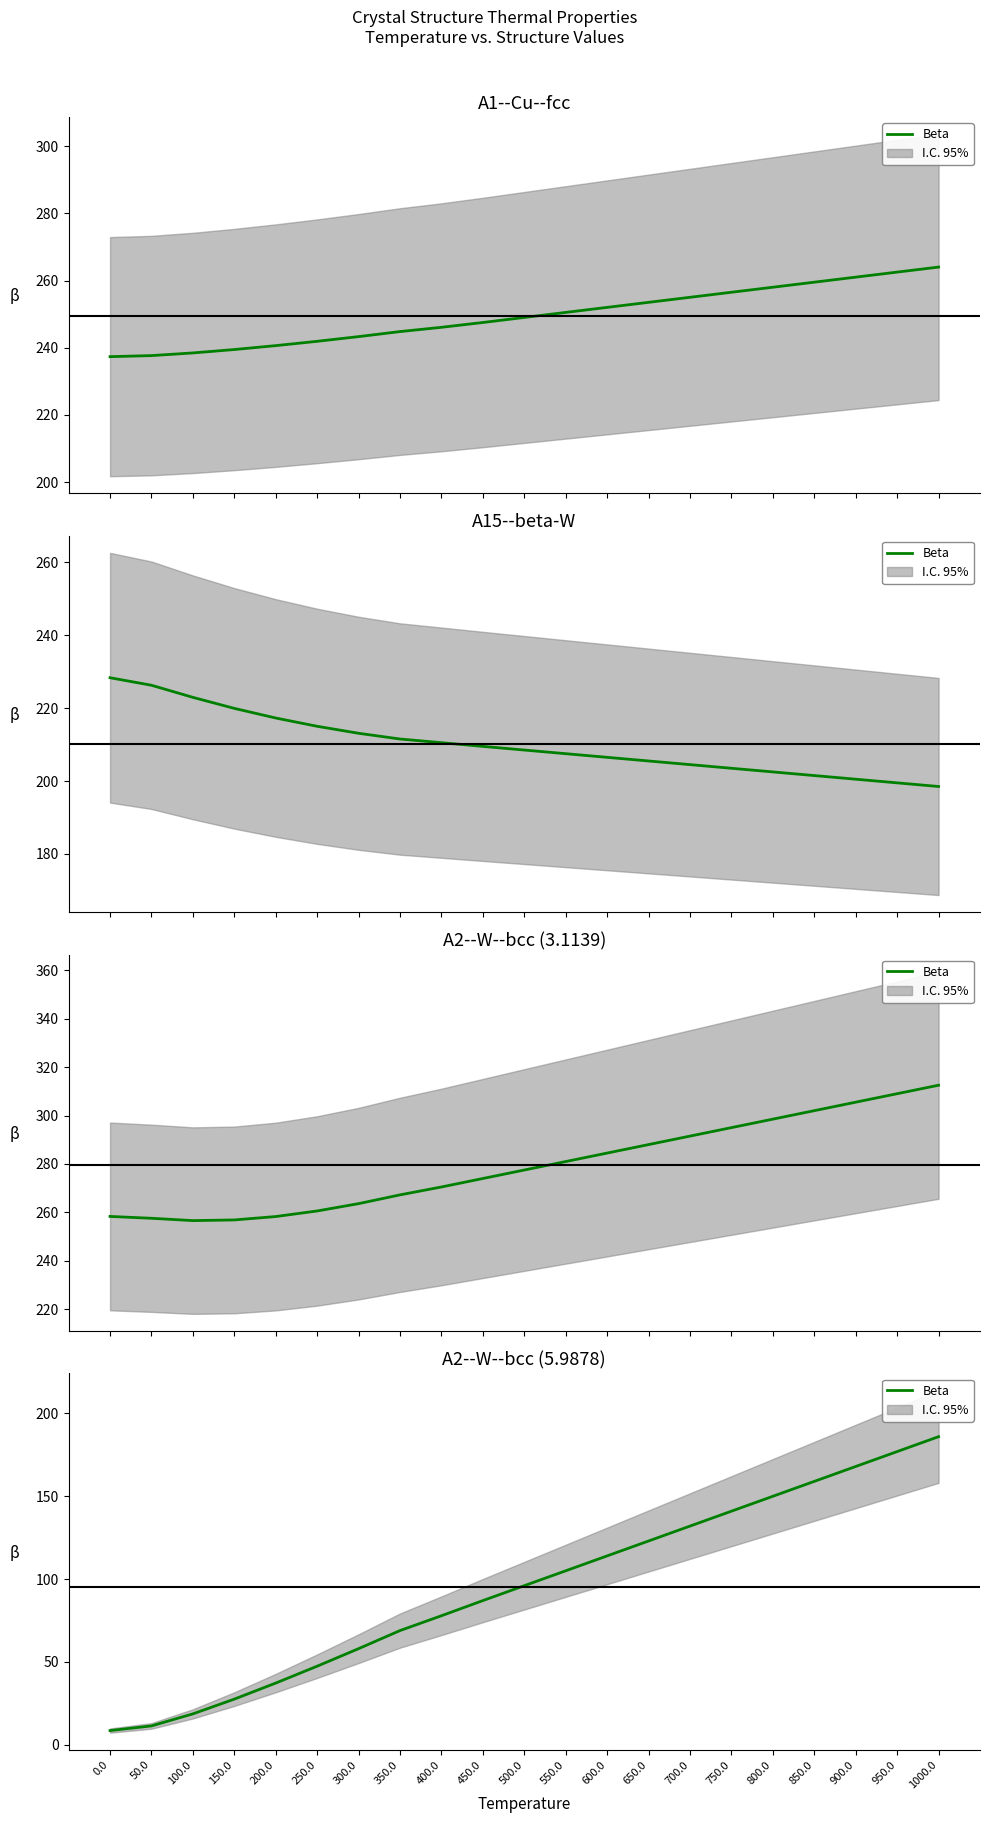

What is the ratio of the value at 600.0 to the value at 1000.0?

0.6